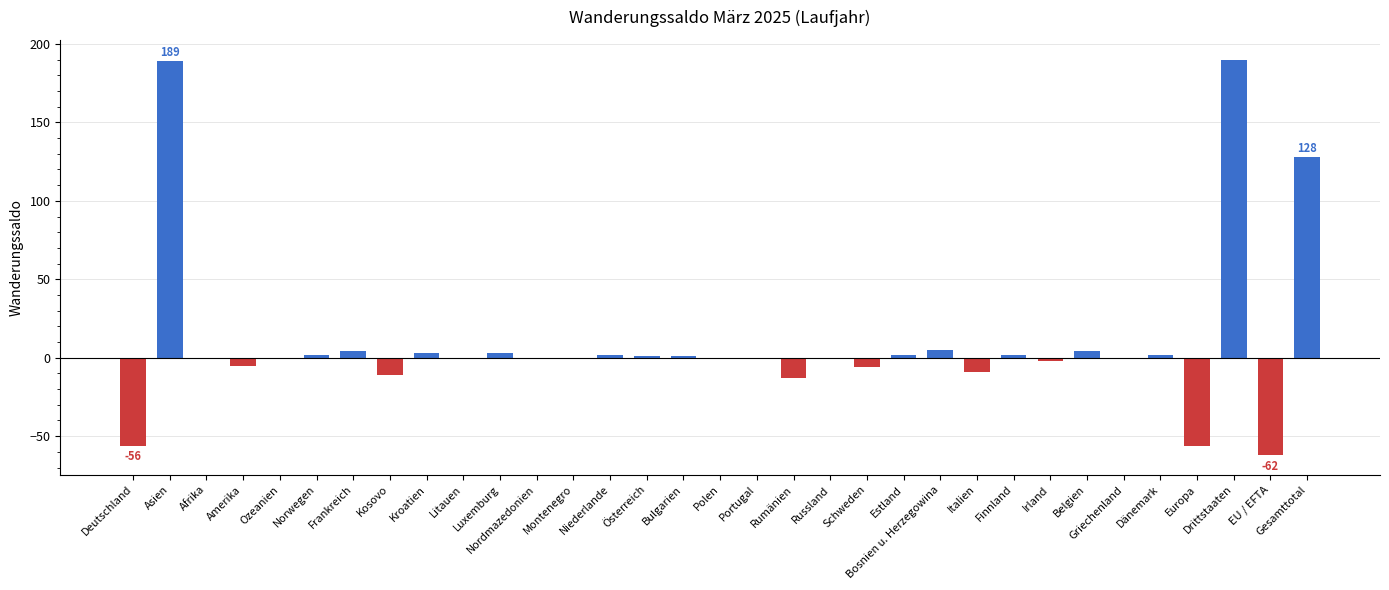

What is the sum of all values?

317